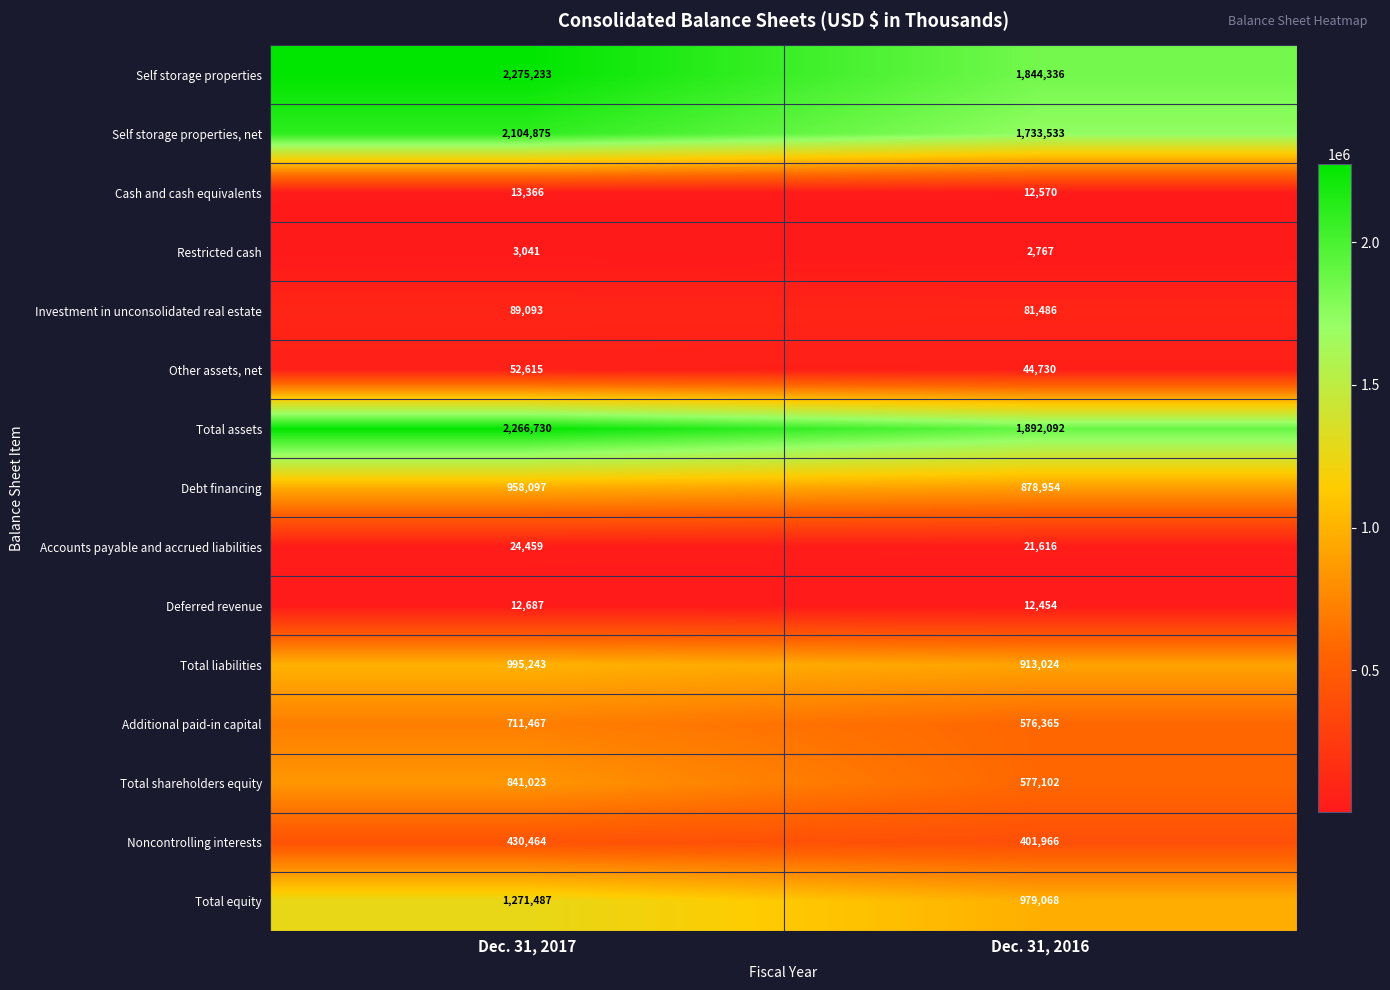

At how many categories does at least one series exceed 1484710?

2